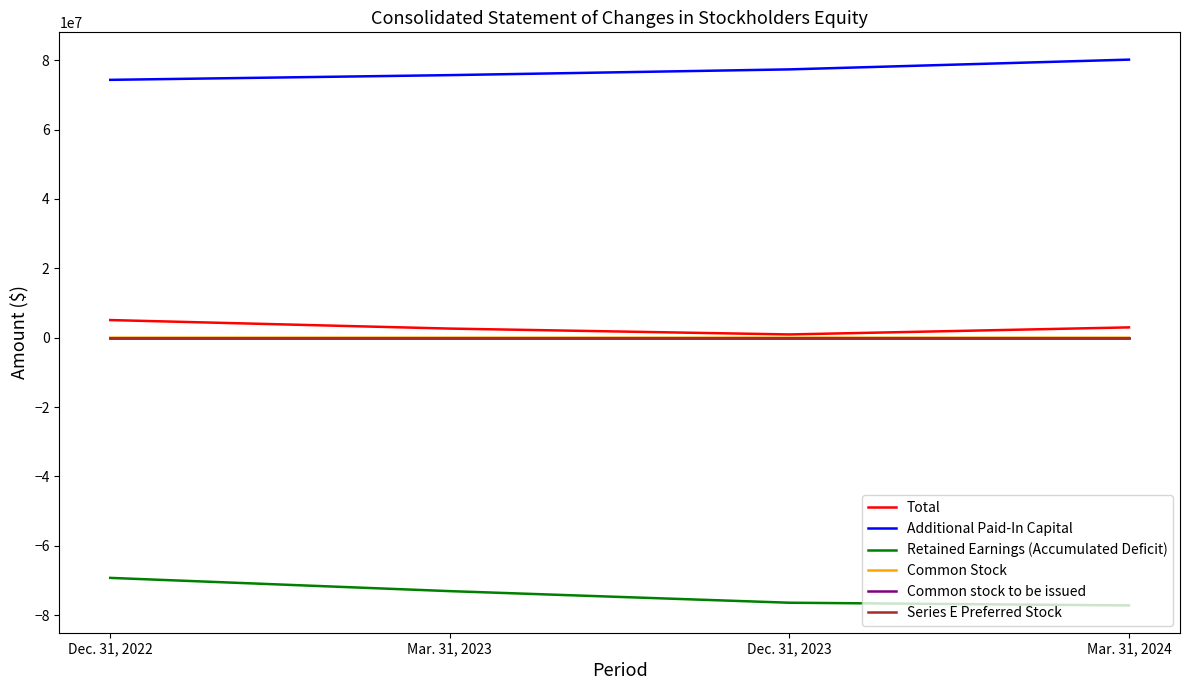

Is the value of Additional Paid-In Capital at Mar. 31, 2023 greater than the value of Common Stock at Mar. 31, 2023?

Yes